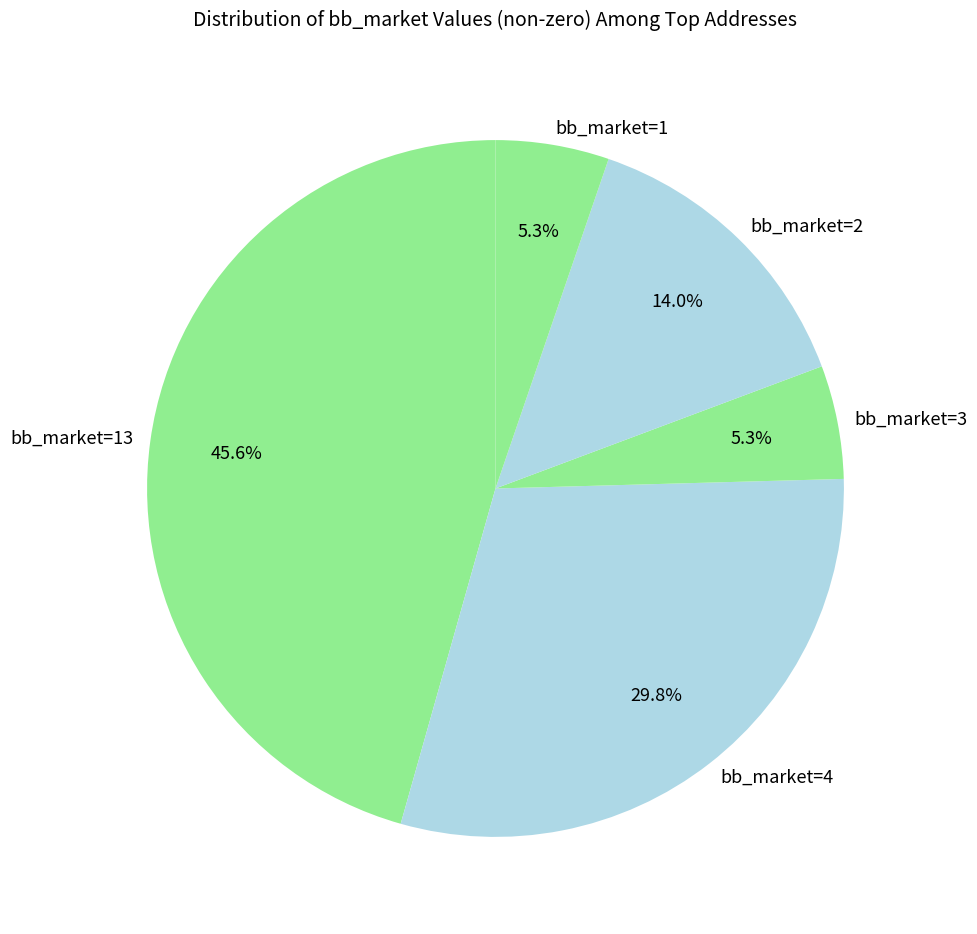

Does bb_market=1 represent more than half of the total?

No